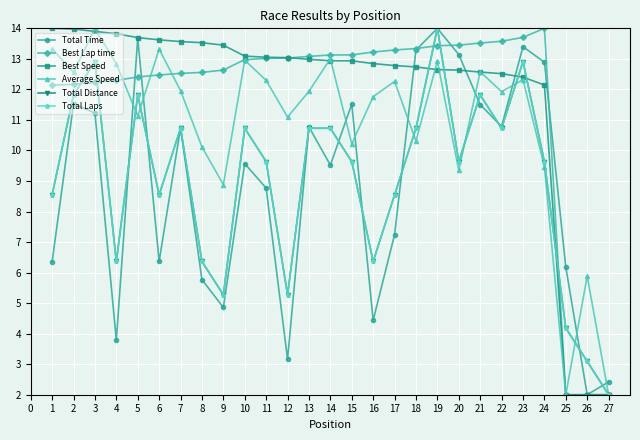

Where is the first local maximum for Average Speed?

3